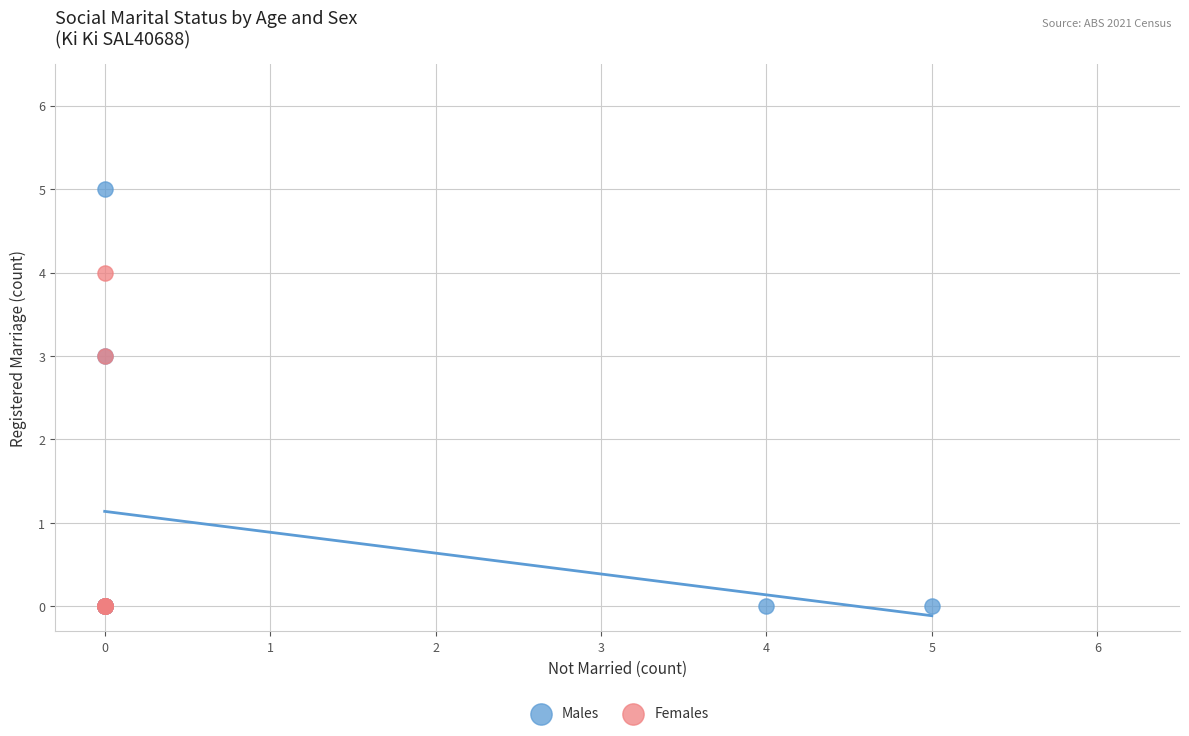

What are all the series names shown in the legend?

Males, Females